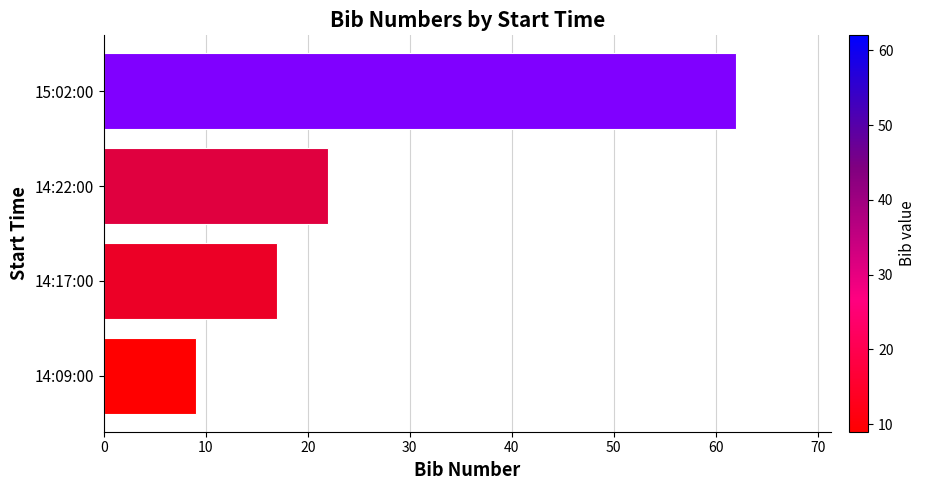

Reading top to bottom, what are all the values shown in this chart?

62	22	17	9